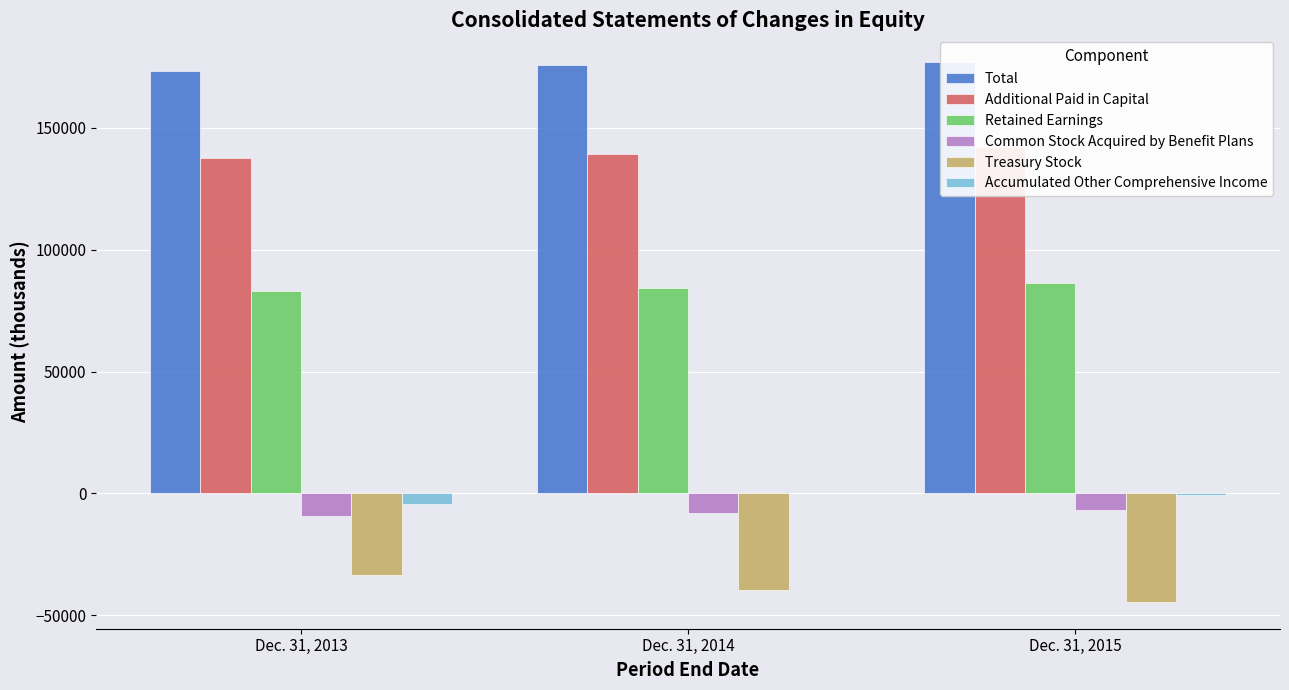

What is the total value across all series at Dec. 31, 2014?

351675